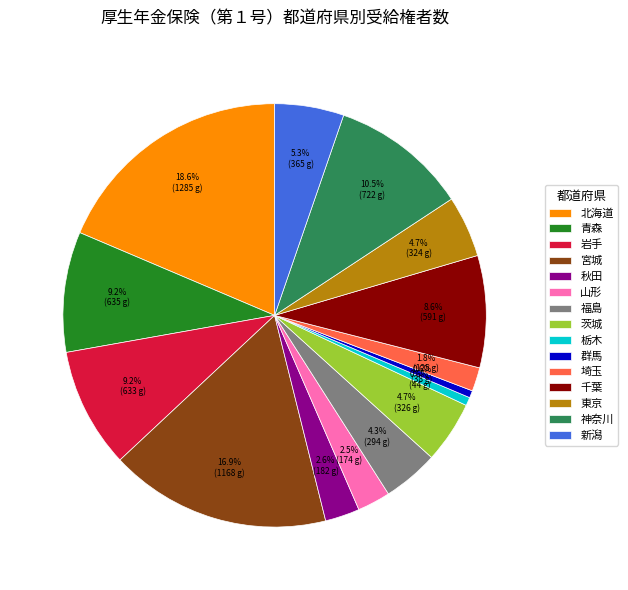

How many slices are in this pie chart?

15